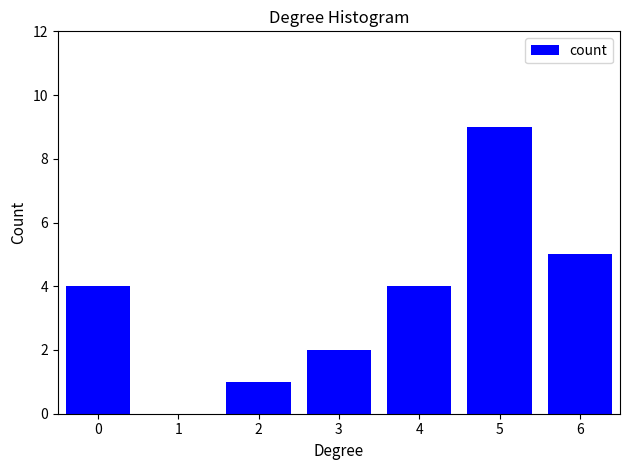

Reading left to right, transcribe all the data shown in this chart.

0=4	1=0	2=1	3=2	4=4	5=9	6=5